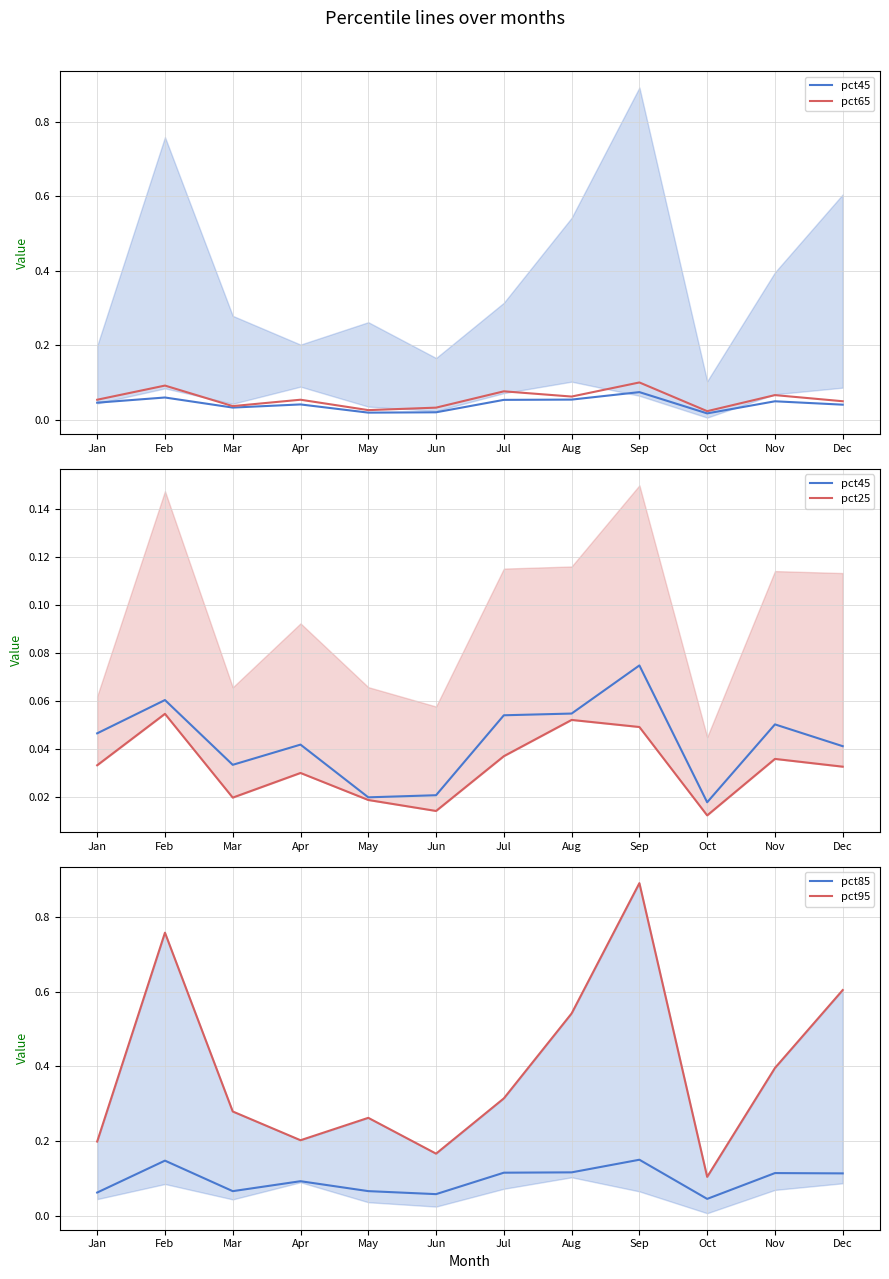

True or false: pct65 and pct25 intersect in this chart.

False